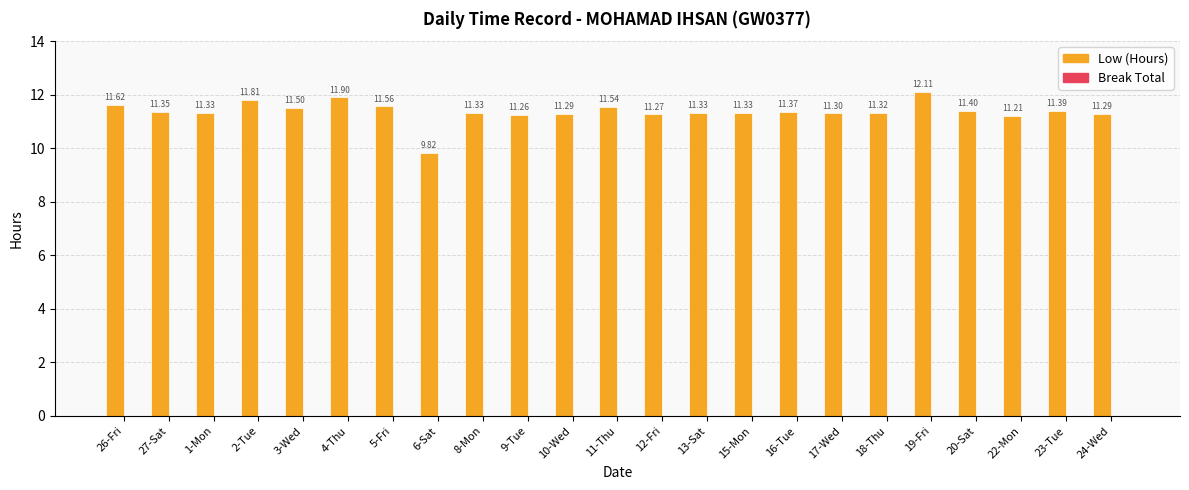

What is the difference between the maximum and minimum values?

2.3